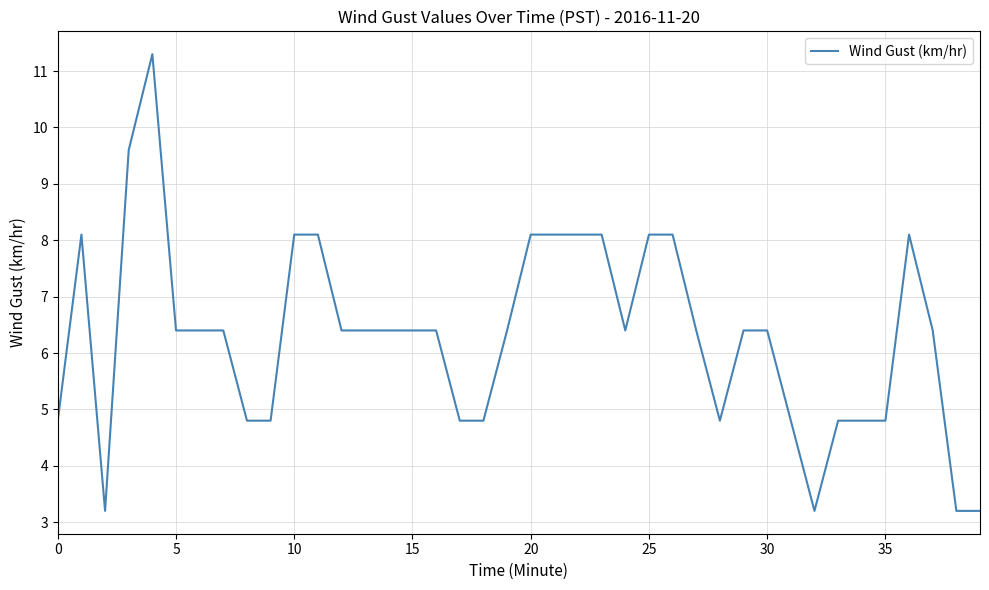

What is the difference between the maximum and minimum values?

8.1